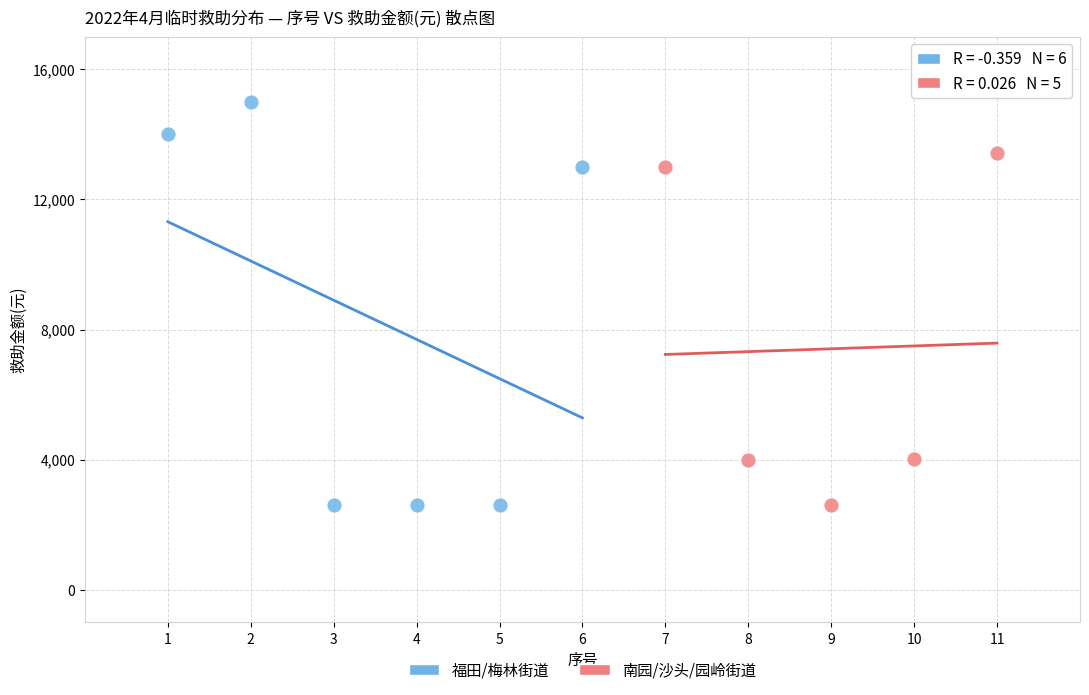

Which series reaches the maximum Y coordinate?

福田/梅林街道